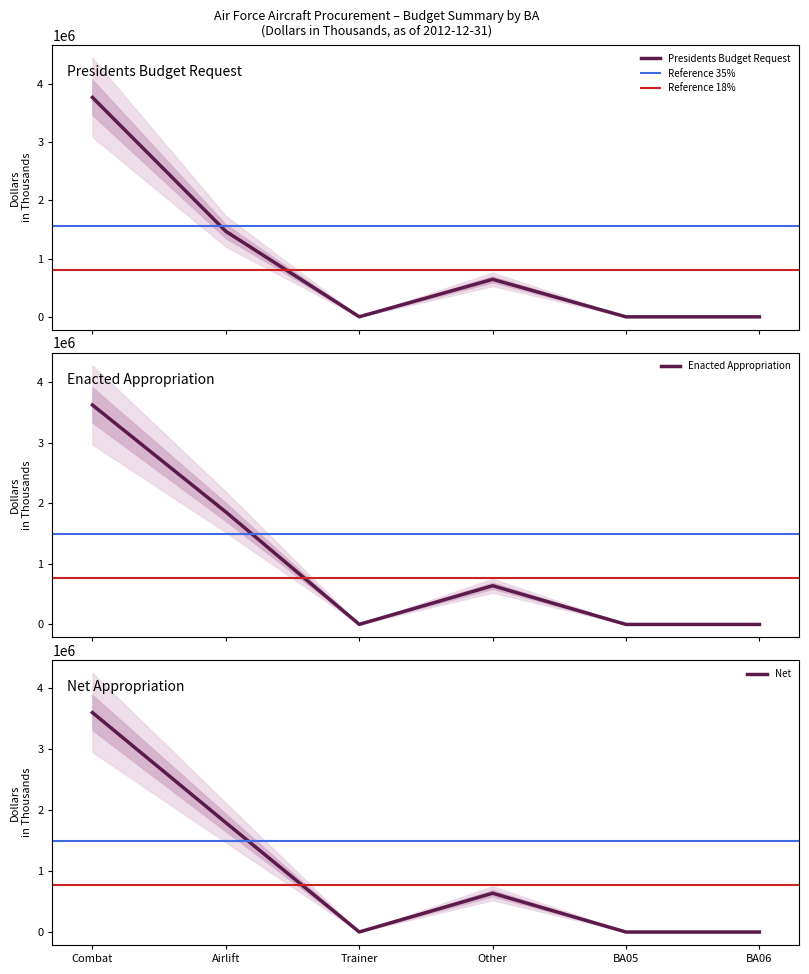

What are all the series names shown in the legend?

Presidents Budget Request, Enacted Appropriation, Net